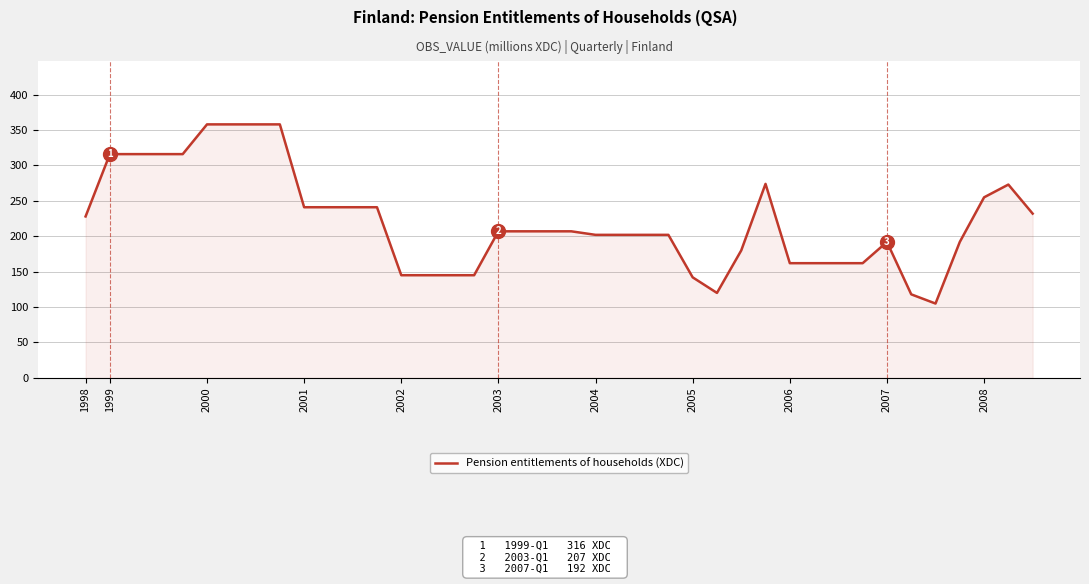

What is the smallest value displayed?

105